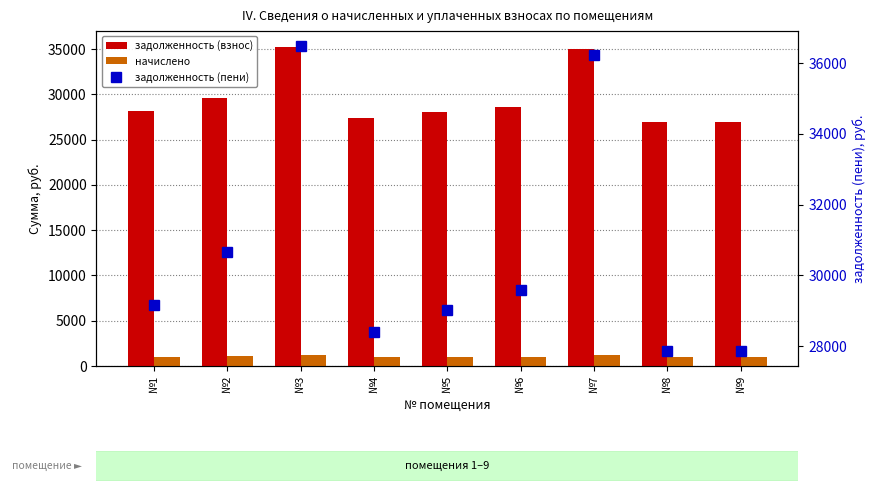

The начислено series shows 1565.0 at №9. True or false?

False